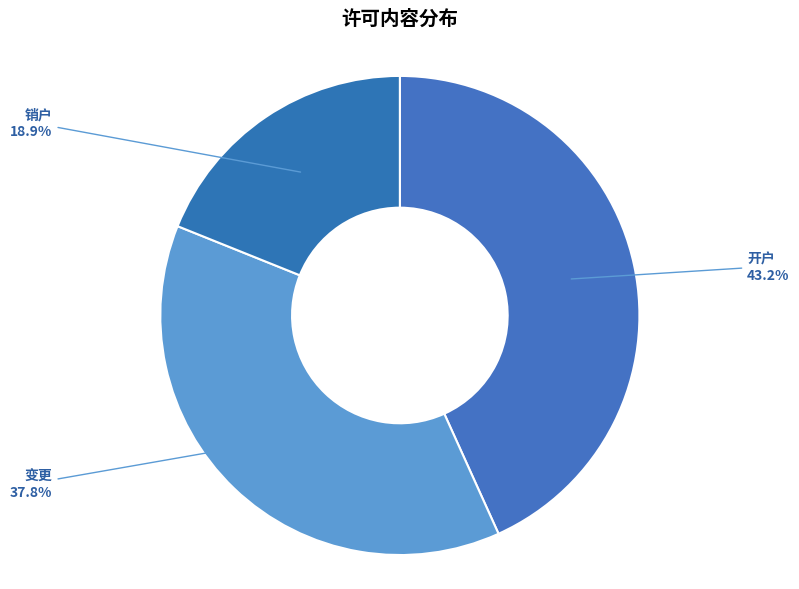

To the nearest percent, what is the difference between the largest and smallest slice percentages?

24%